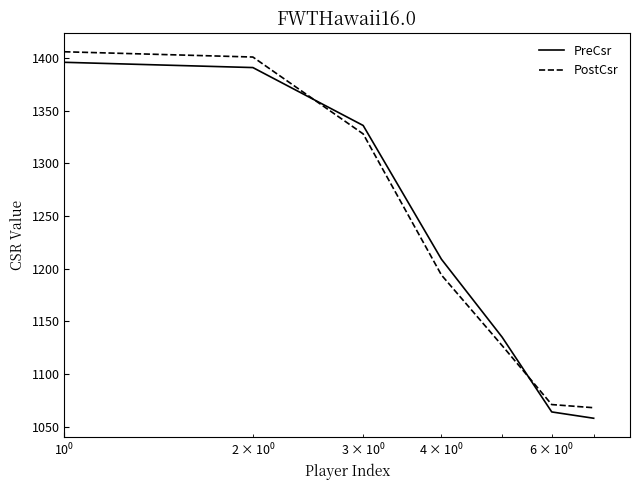

True or false: PostCsr has more than 2 points higher than both neighbors.

False